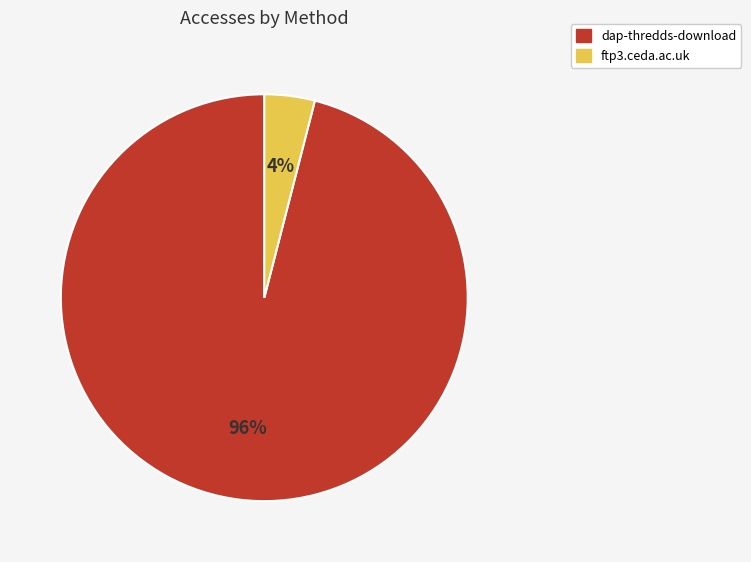

Does dap-thredds-download represent more than half of the total?

Yes